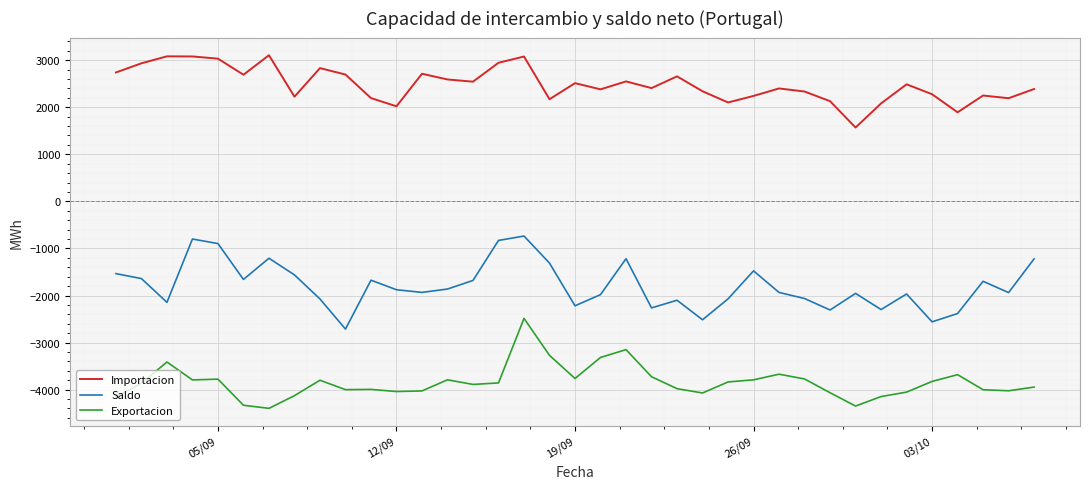

What is the smallest value displayed?

-4396.9